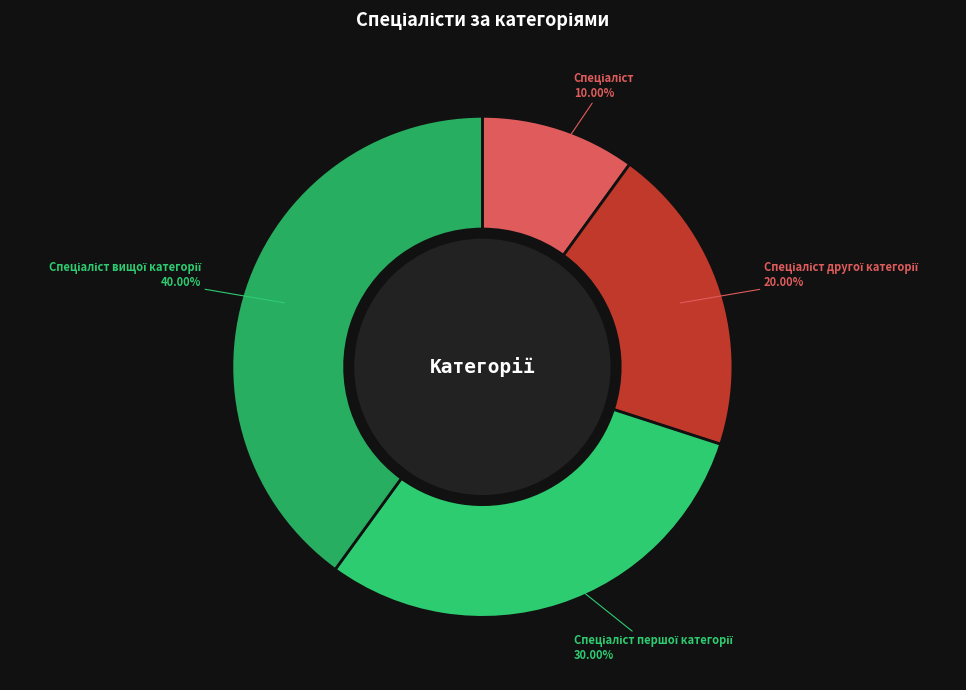

To the nearest percent, what is the difference between the largest and smallest slice percentages?

30%